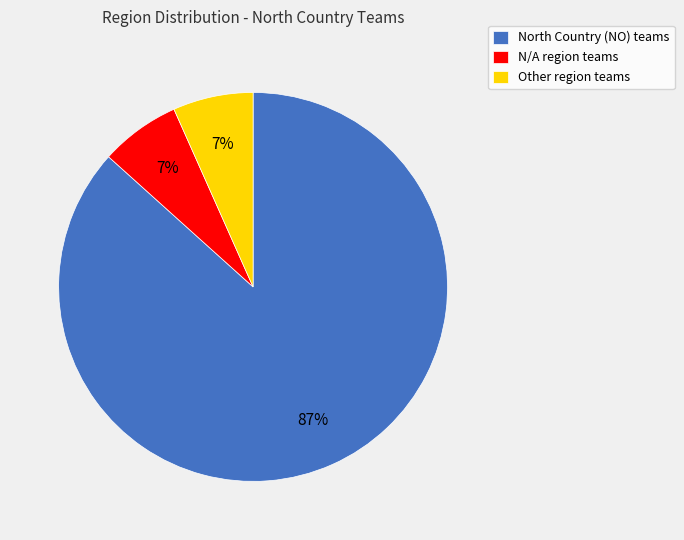

Which slice represents more than half of the pie?

North Country (NO)